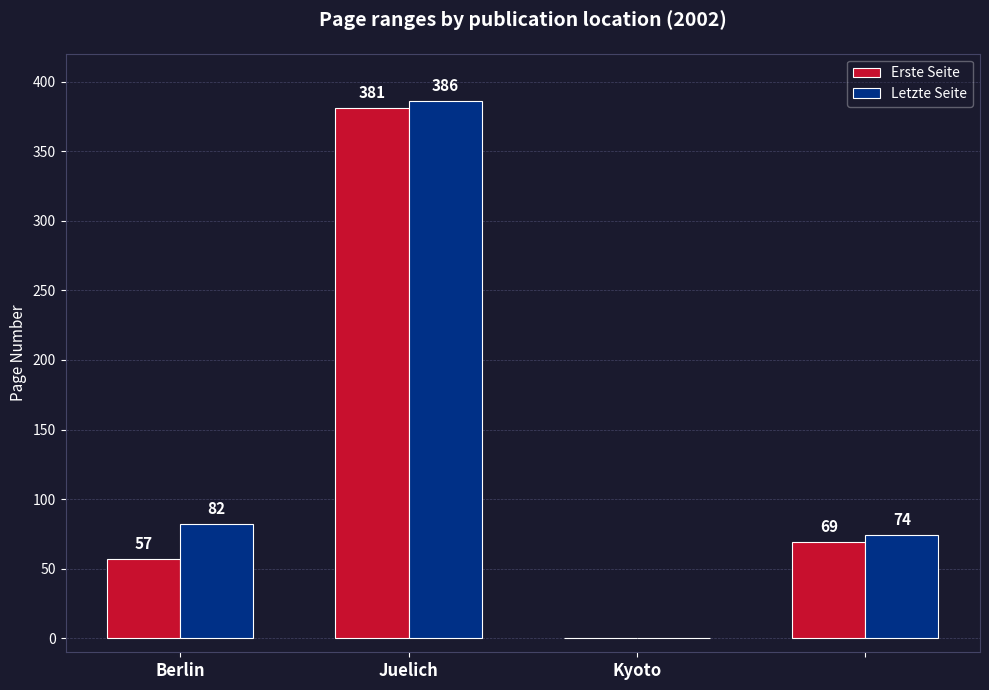

What is the maximum value shown in the chart?

386